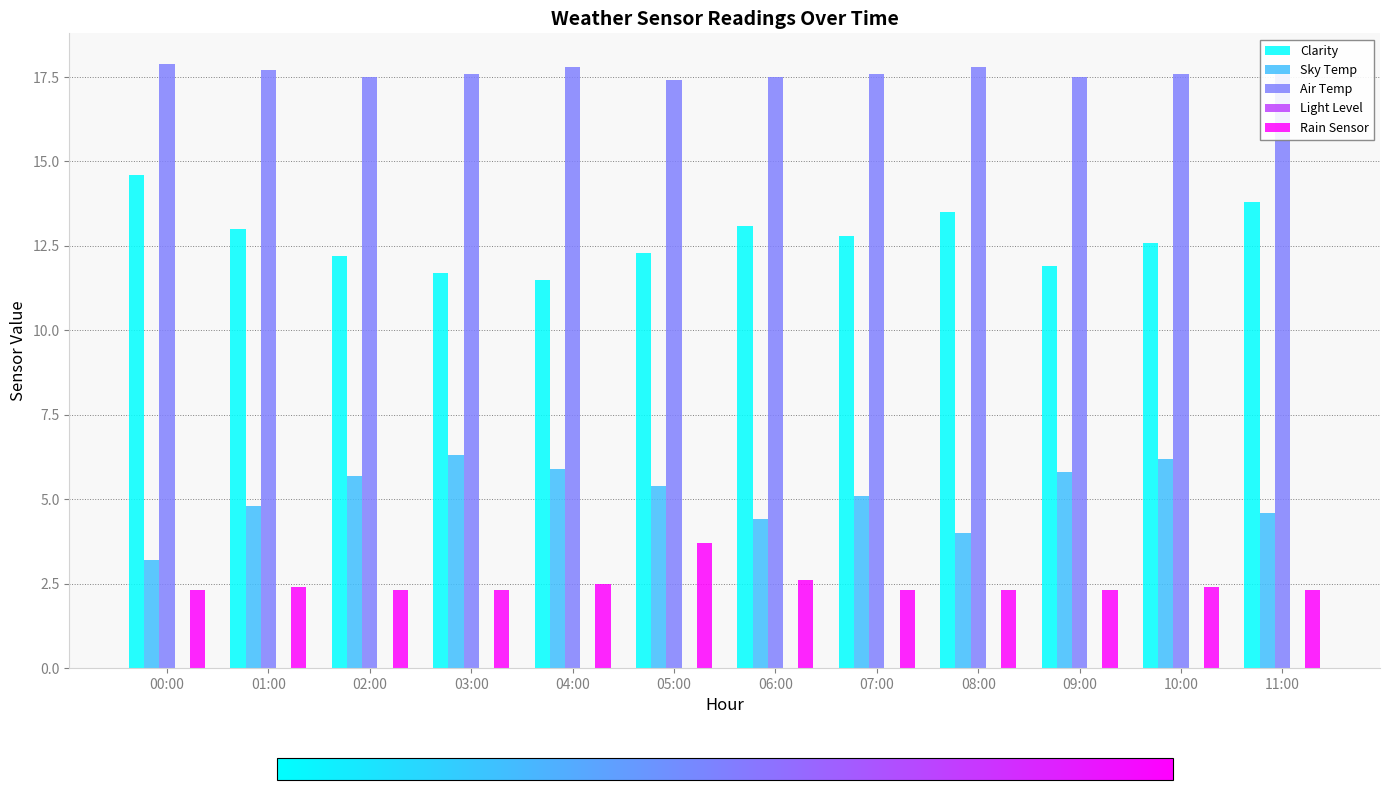

How many bars are there in total?

48